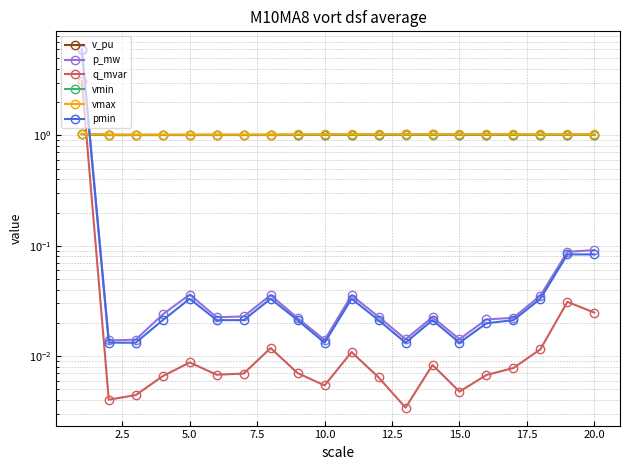

Which series ends up on top after the final intersection of vmax and p_mw?

vmax